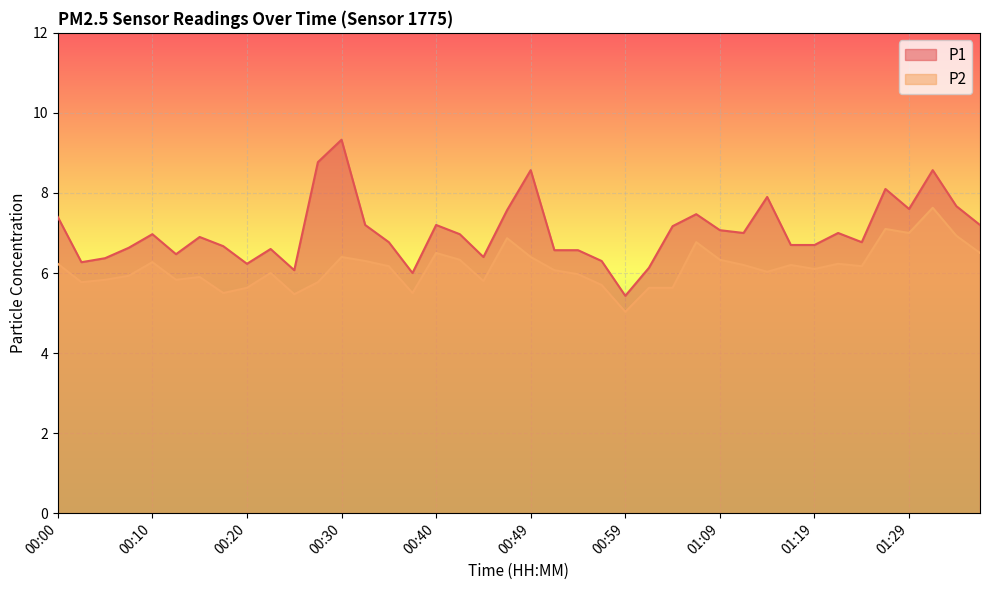

True or false: P2 and P1 intersect in this chart.

False